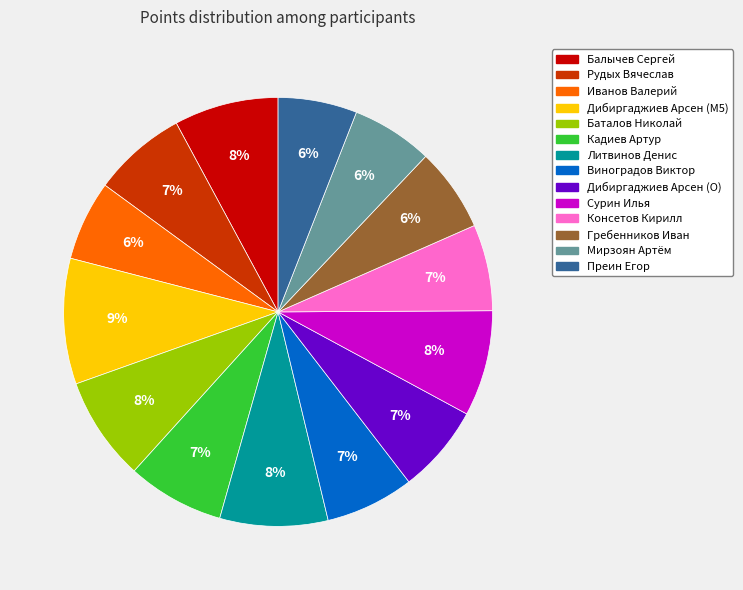

To the nearest percent, what is the difference between the Виноградов Виктор and Литвинов Денис slice percentages?

1%